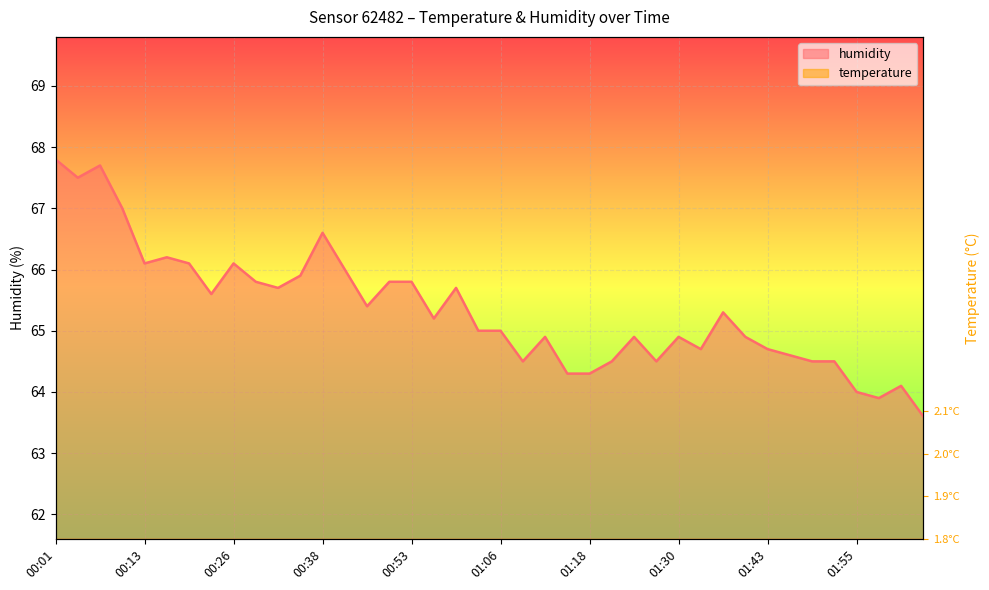

Which series has the widest spread of values?

humidity